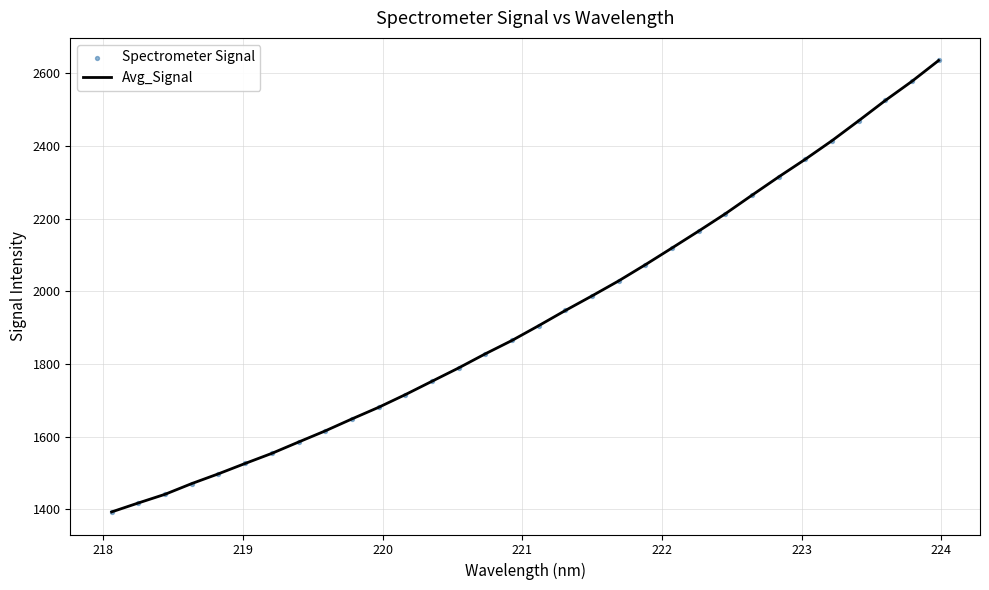

What is the difference between the maximum and minimum values?

1242.3